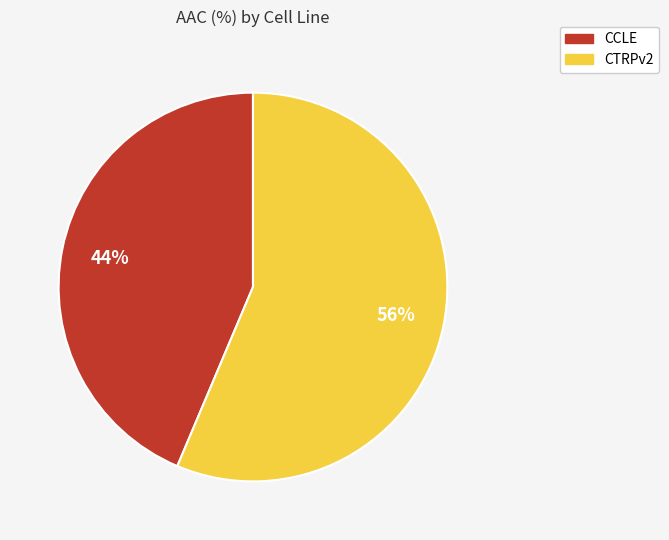

Which category has the biggest portion of the pie?

CTRPv2